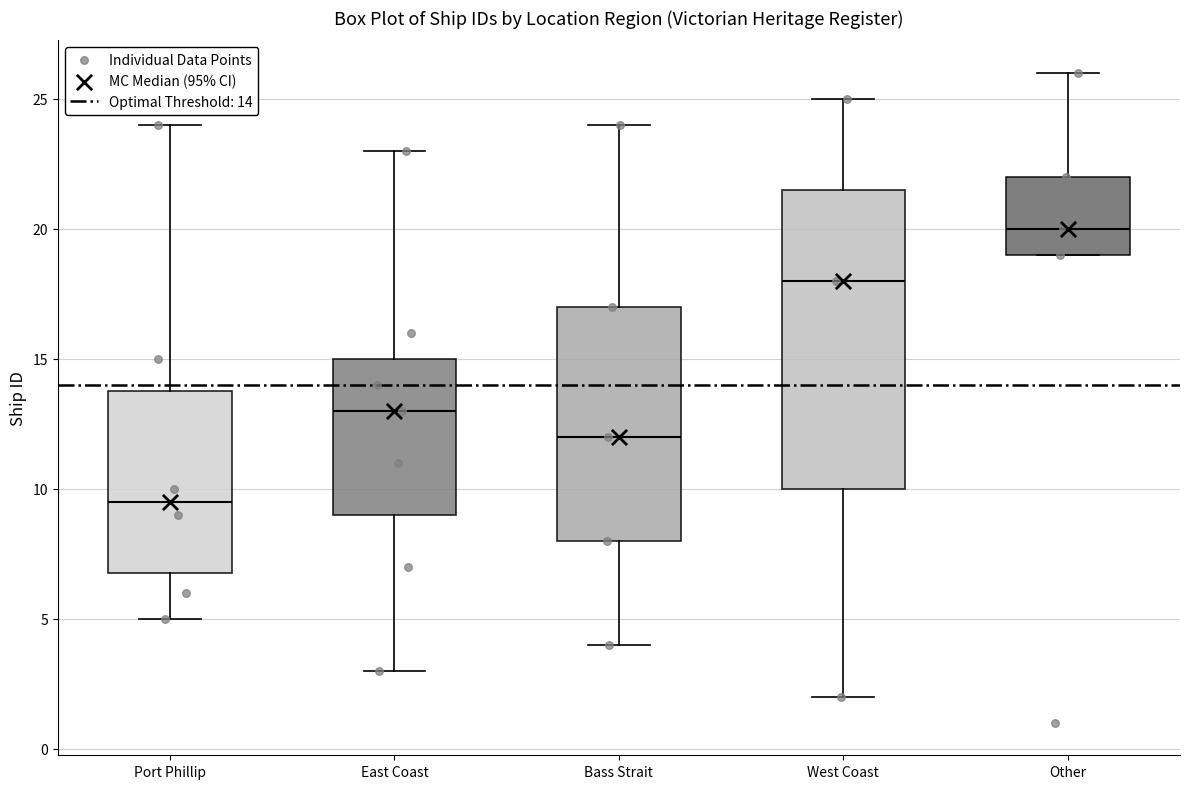

Reading left to right, transcribe this box plot: for each box, give where its median line is, the range the box spans, and where its two whiskers end, as read against the y-axis. The values are not printed on the chart, so give them approximately, as read against the axis.

Port Phillip: median 9.5, box 7.0 to 14.0, whiskers 5.0 to 24.0
East Coast: median 13.0, box 9.0 to 15.0, whiskers 3.0 to 23.0
Bass Strait: median 12.0, box 8.0 to 17.0, whiskers 4.0 to 24.0
West Coast: median 18.0, box 10.0 to 21.5, whiskers 2.0 to 25.0
Other: median 20.0, box 19.0 to 22.0, whiskers 19.0 to 26.0